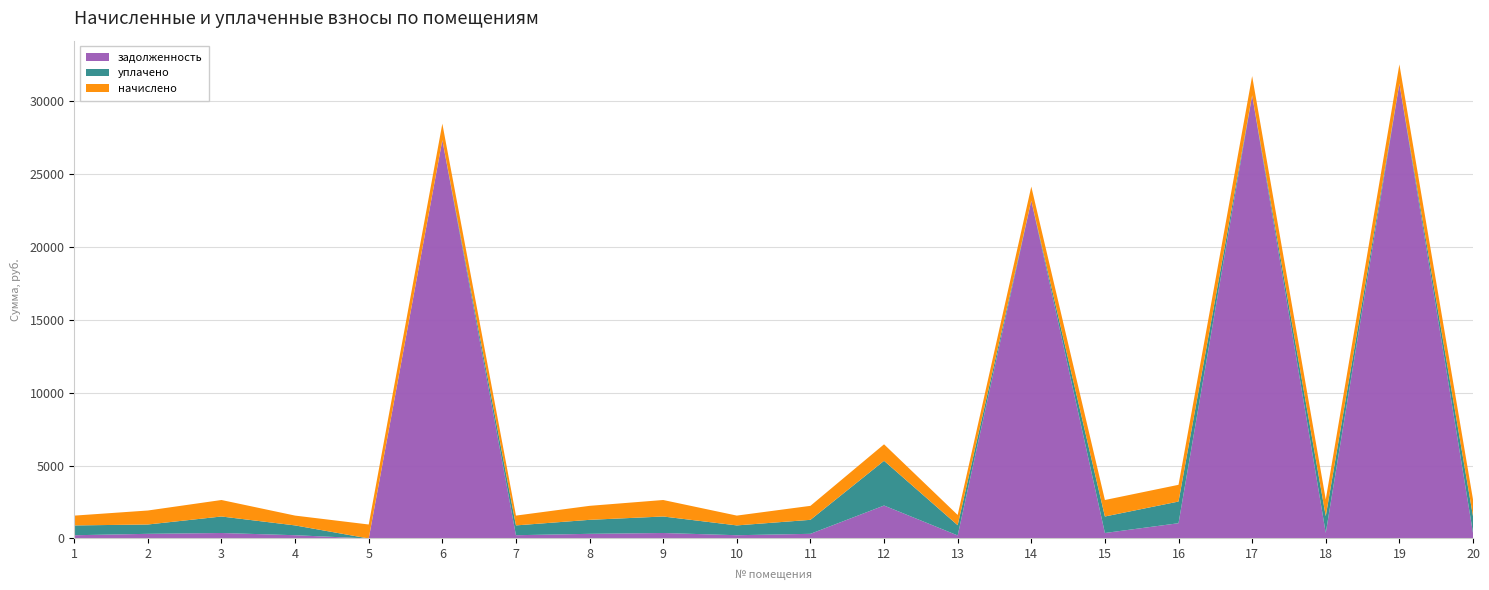

Reading left to right, extract all data points from this chart.

начислено: 1=672.8	2=959.4	3=1131.0	4=672.8	5=959.4	6=1131.0	7=672.8	8=959.4	9=1131.0	10=672.8	11=959.4	12=1131.0	13=702.0	14=959.4	15=1131.0	16=1146.6	17=1318.2	18=1146.6	19=1318.2	20=1146.6
уплачено: 1=672.8	2=639.6	3=1131.0	4=672.8	5=0.0	6=0.0	7=672.8	8=959.4	9=1131.0	10=672.8	11=959.4	12=3066.3	13=702.0	14=0.0	15=1131.0	16=1485.6	17=0.0	18=1146.6	19=0.0	20=1146.6
задолженность: 1=222.7	2=319.8	3=377.0	4=224.2	5=0.0	6=27311.0	7=224.2	8=319.8	9=377.0	10=224.2	11=319.8	12=2259.7	13=209.5	14=23167.2	15=377.0	16=1048.2	17=30385.4	18=382.2	19=31187.1	20=382.2